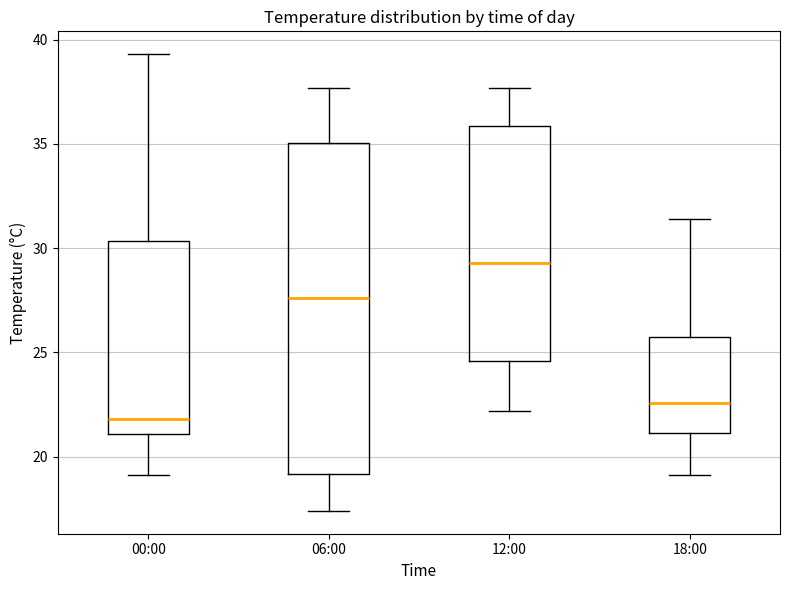

Which box is the tallest, from its lower edge to its upper edge?

06:00